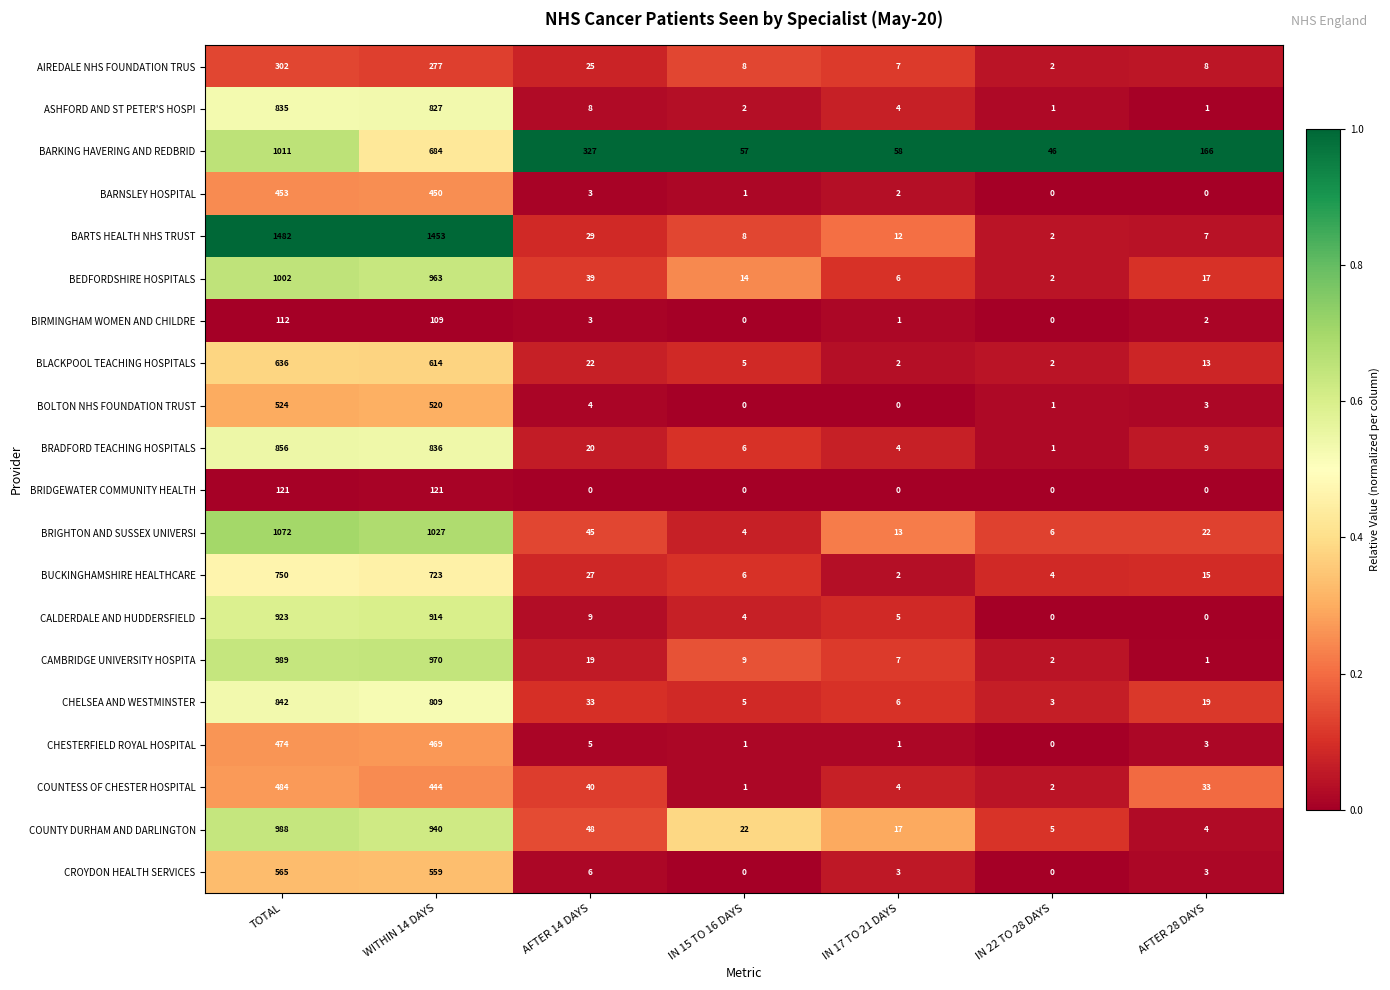

Is it true that BARTS HEALTH NHS TRUST equals 5 at IN 15 TO 16 DAYS?

False